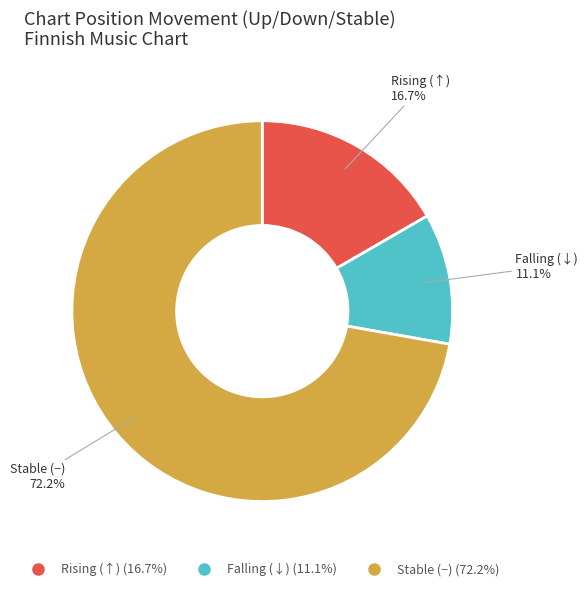

Is there a majority slice in this chart?

Yes